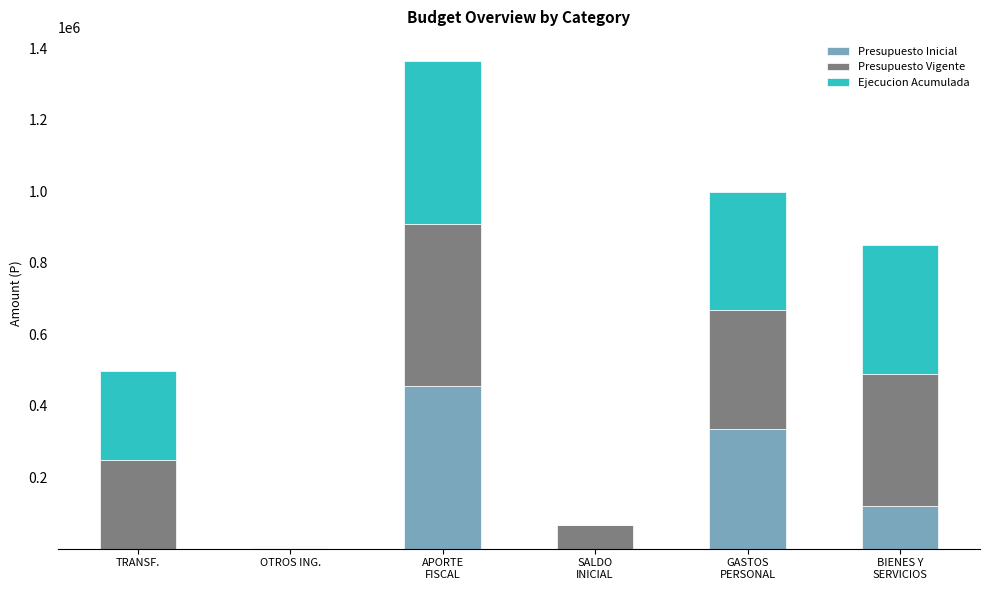

What are all the series names shown in the legend?

Presupuesto Inicial, Presupuesto Vigente, Ejecucion Acumulada